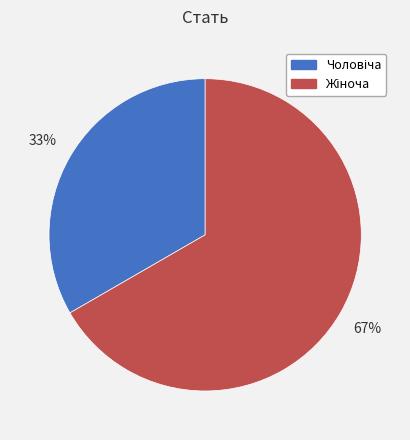

To the nearest percent, what is the average slice percentage?

50%